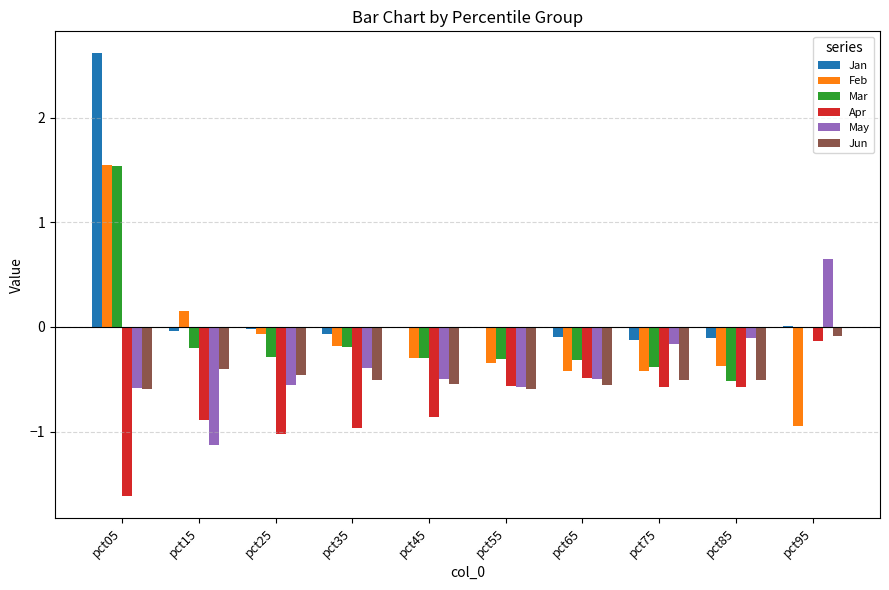

Which series has the largest total across all categories?

Jan